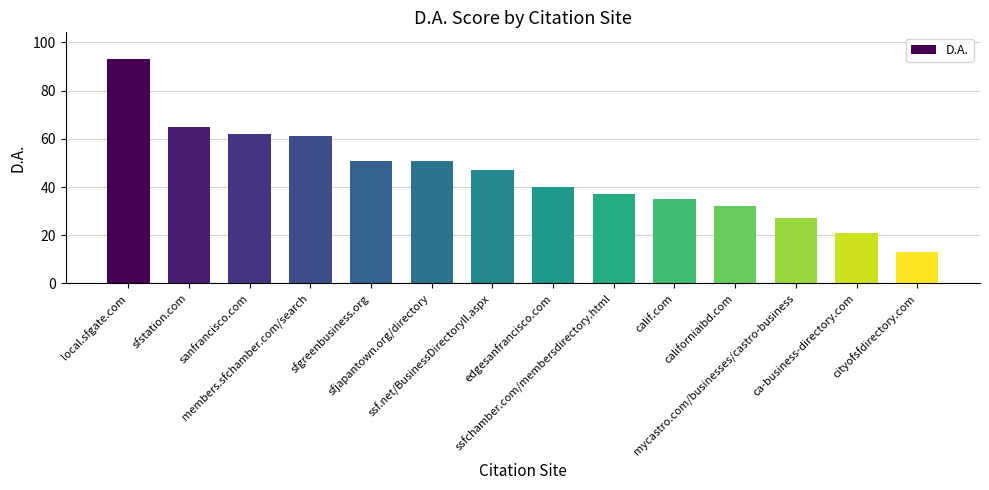

What is the smallest value displayed?

13